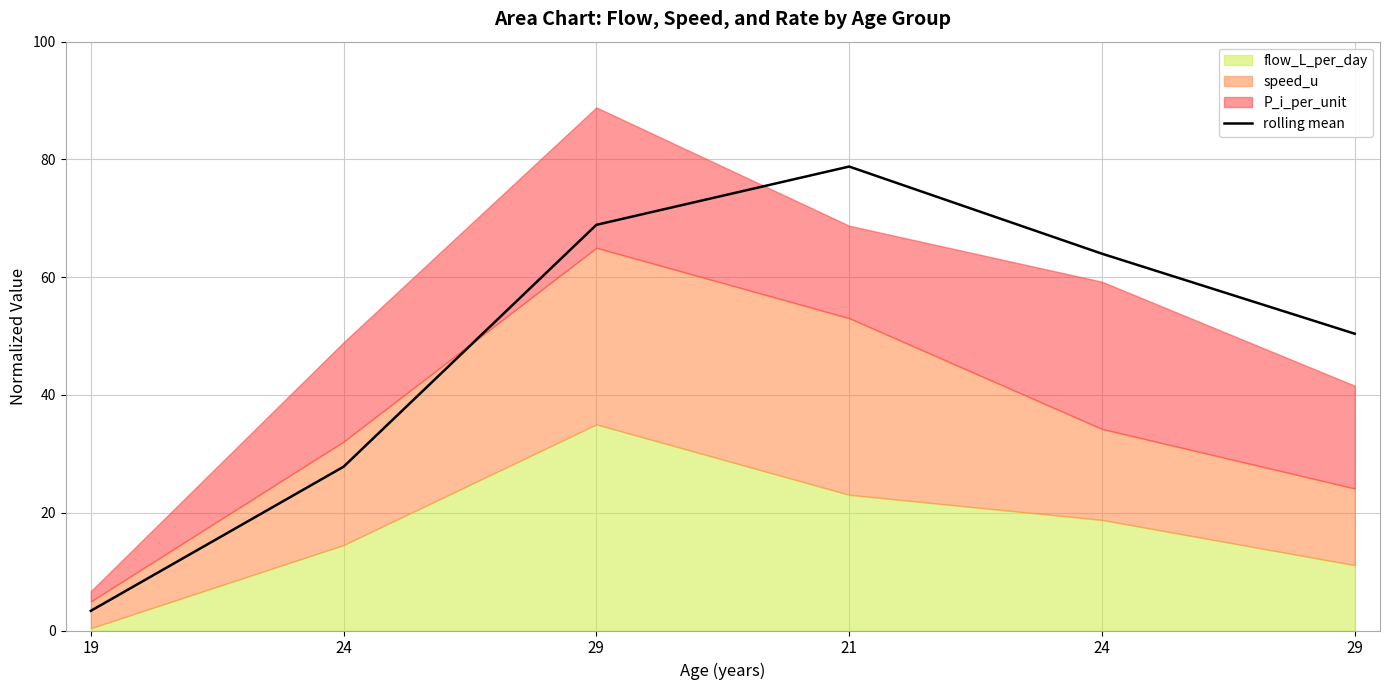

Reading right to left, transcribe all the data shown in this chart.

50.4	64.0	78.8	68.9	27.8	3.3